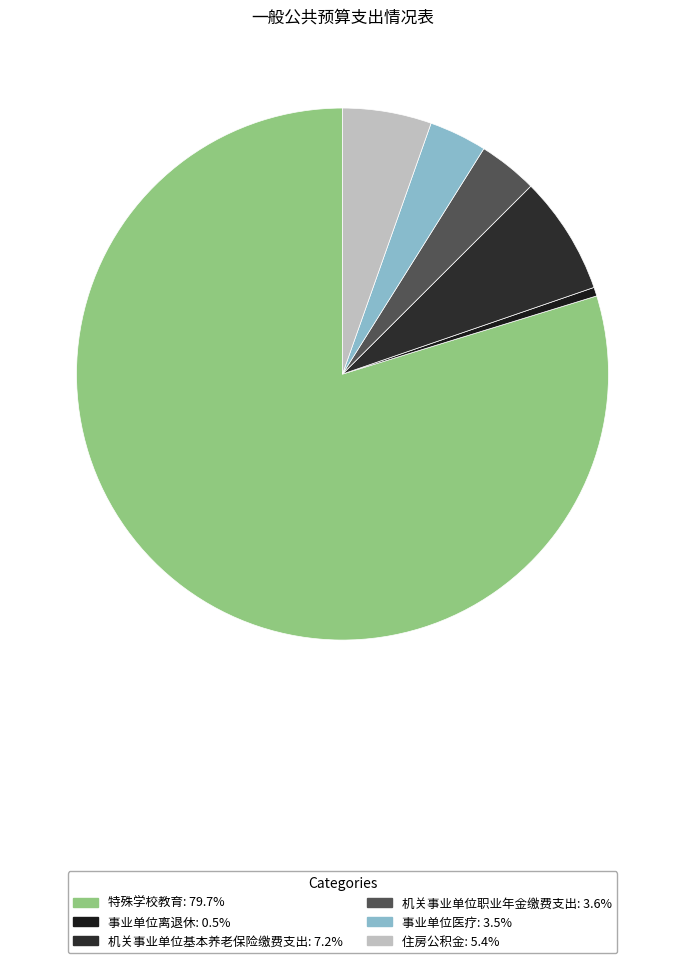

To the nearest percent, what is the difference between the largest and smallest slice percentages?

79%